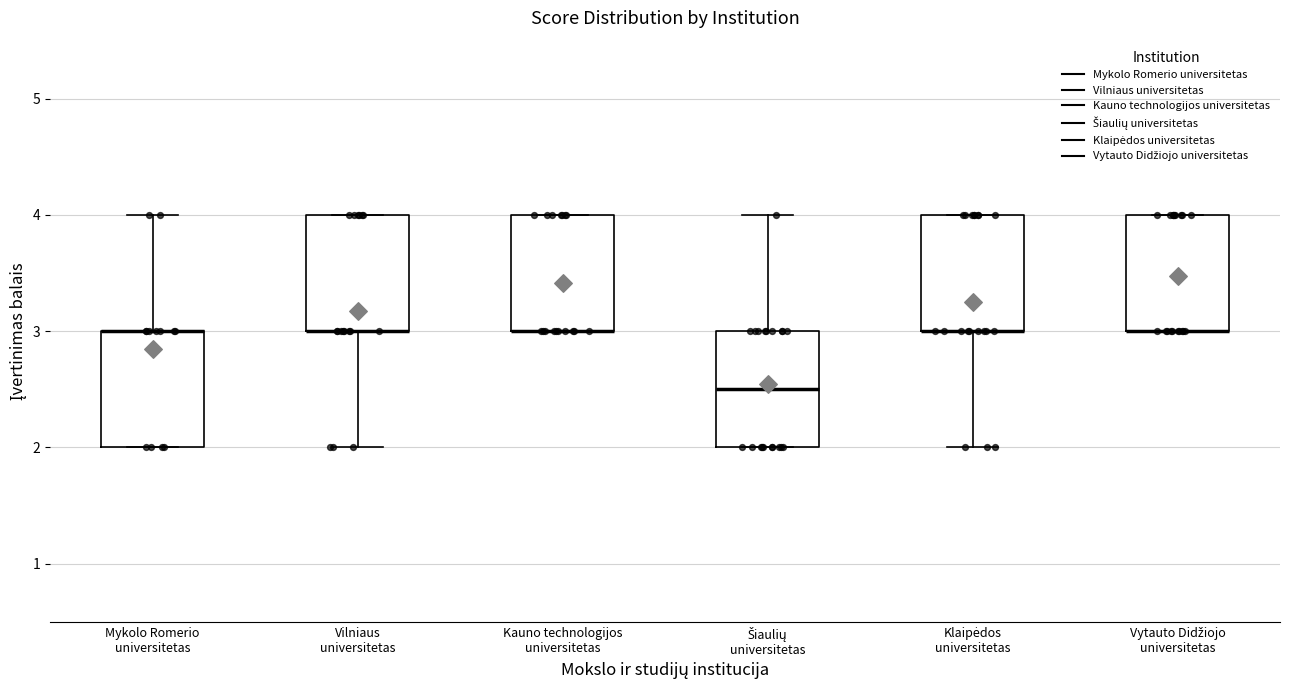

Reading left to right, read every box against the y-axis: the position of its median line, the range the box covers, and the ends of its whiskers. The values are not printed on the chart, so give them approximately, as read against the axis.

Mykolo Romerio universitetas: median 3.0 (drawn on the box's upper edge), box 2.0 to 3.0, whiskers 2.0 to 4.0
Vilniaus universitetas: median 3.0 (drawn on the box's lower edge), box 3.0 to 4.0, whiskers 2.0 to 4.0
Kauno technologijos universitetas: median 3.0 (drawn on the box's lower edge), box 3.0 to 4.0, whiskers 3.0 to 4.0
Šiaulių universitetas: median 2.5, box 2.0 to 3.0, whiskers 2.0 to 4.0
Klaipėdos universitetas: median 3.0 (drawn on the box's lower edge), box 3.0 to 4.0, whiskers 2.0 to 4.0
Vytauto Didžiojo universitetas: median 3.0 (drawn on the box's lower edge), box 3.0 to 4.0, whiskers 3.0 to 4.0